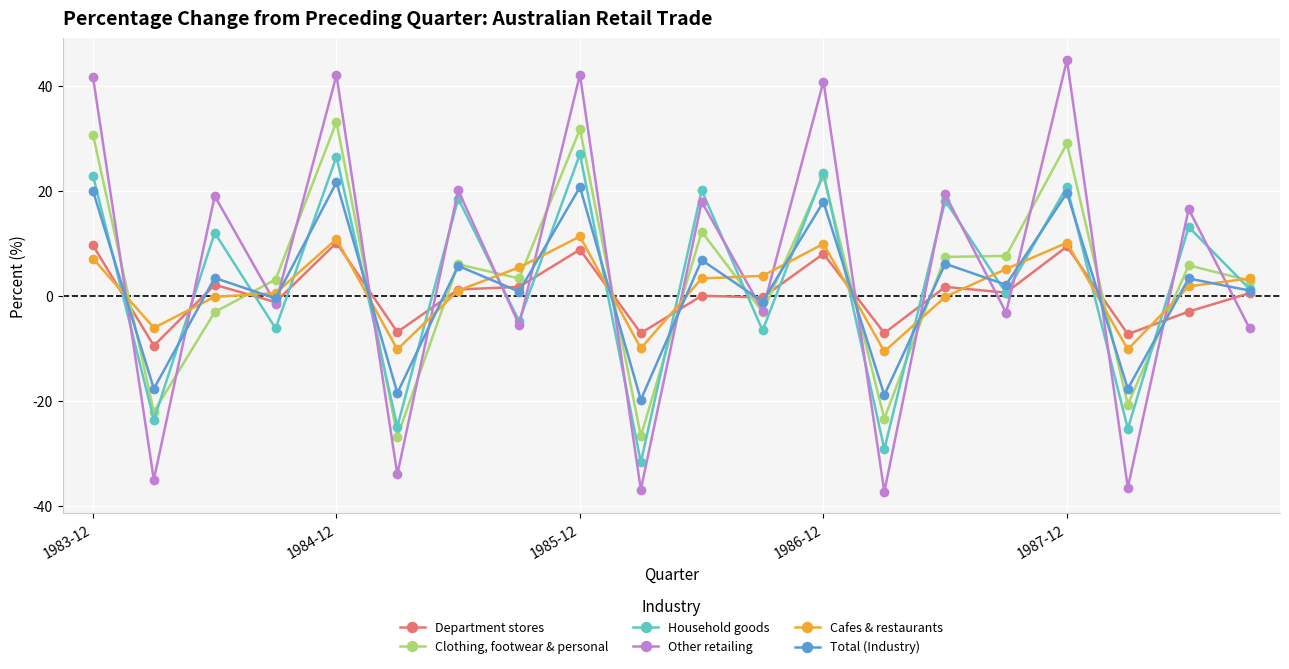

What is the value of the Cafes & restaurants point at the 17th from the left?

10.1